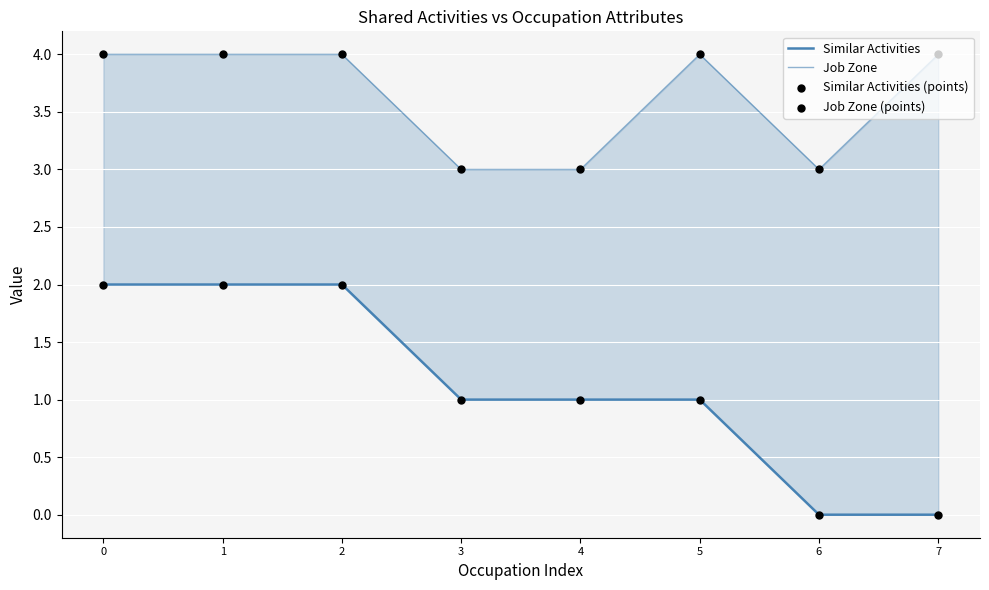

Is the value of Similar Activities (points) at 2 greater than the value of Job Zone (points) at 0?

No